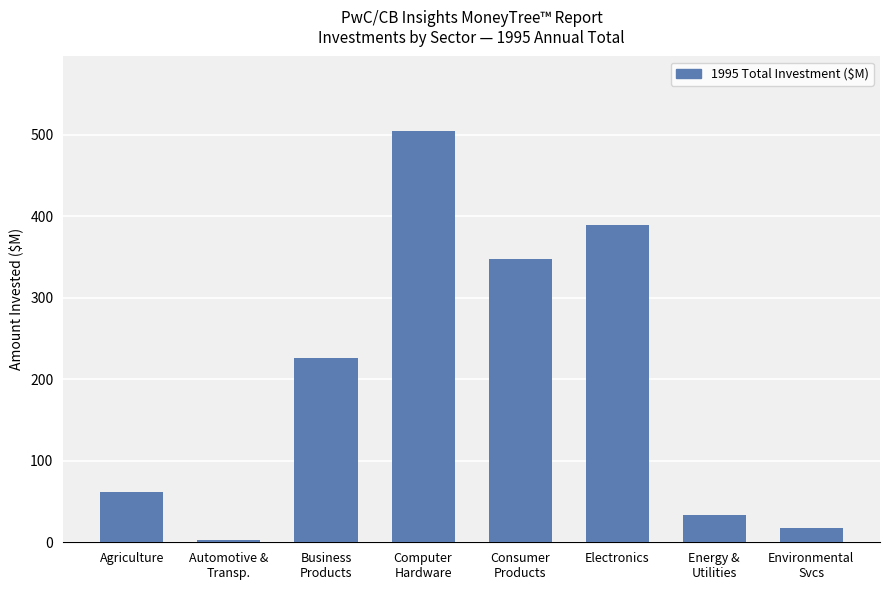

How many categories are shown in the chart?

8